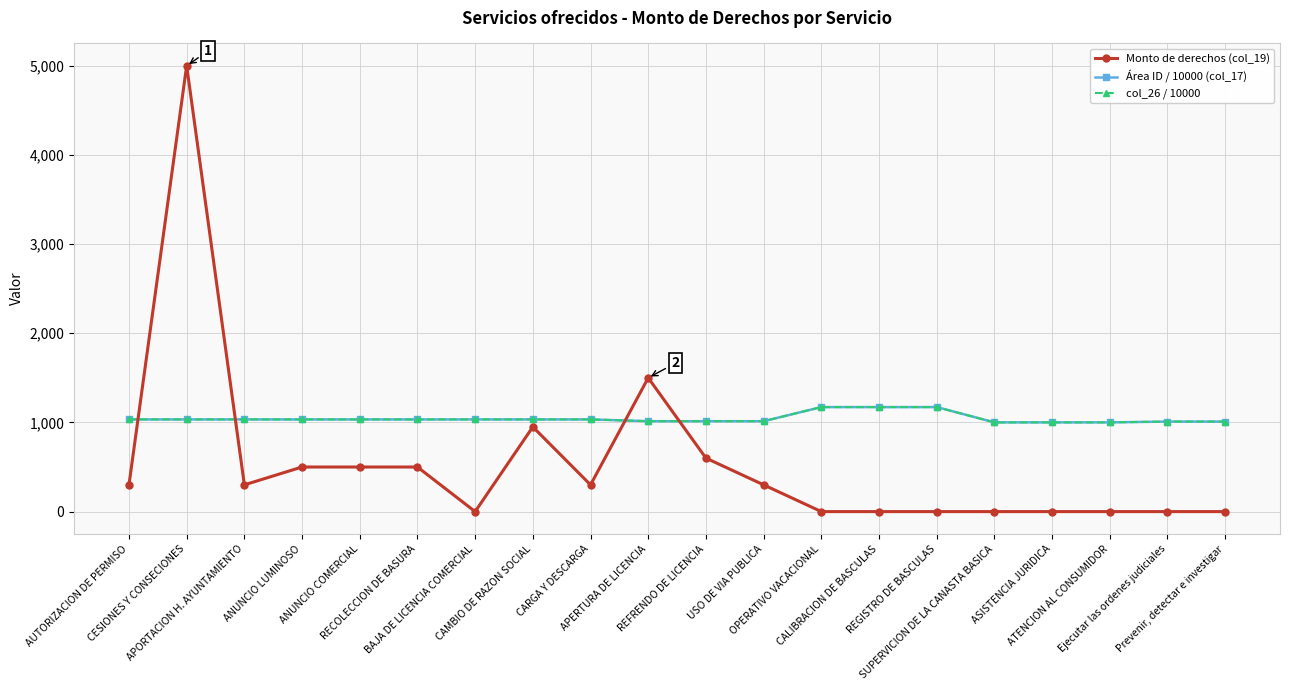

Which category has the lowest value in the Área ID / 10000 (col_17) series?

ATENCION AL CONSUMIDOR